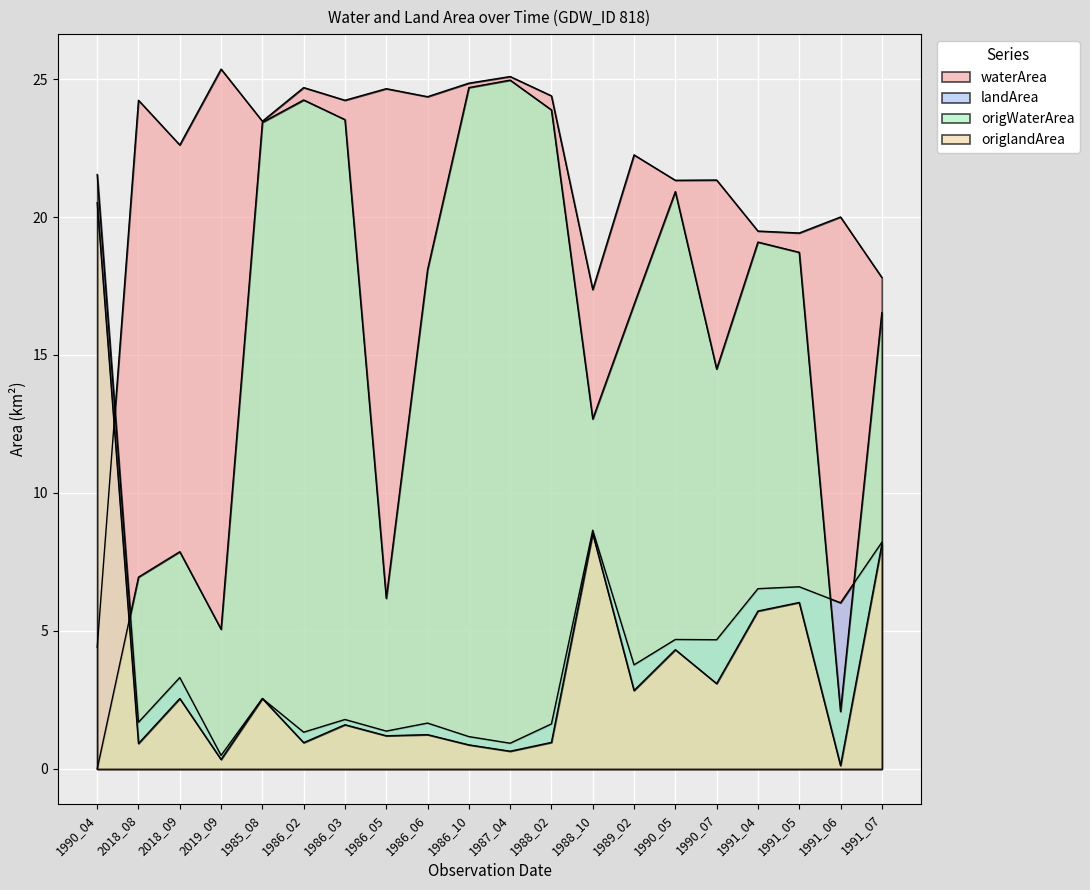

At which label does landArea reach its minimum?

2019_09